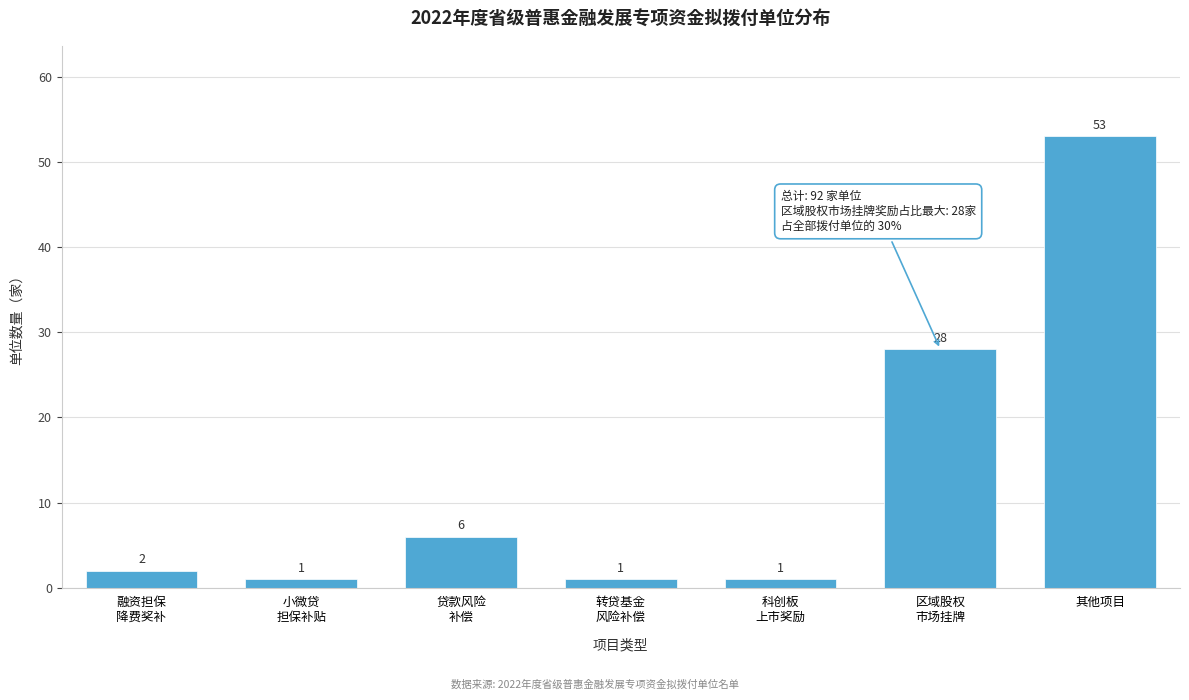

Reading left to right, list all the values displayed in this chart.

2	1	6	1	1	28	53